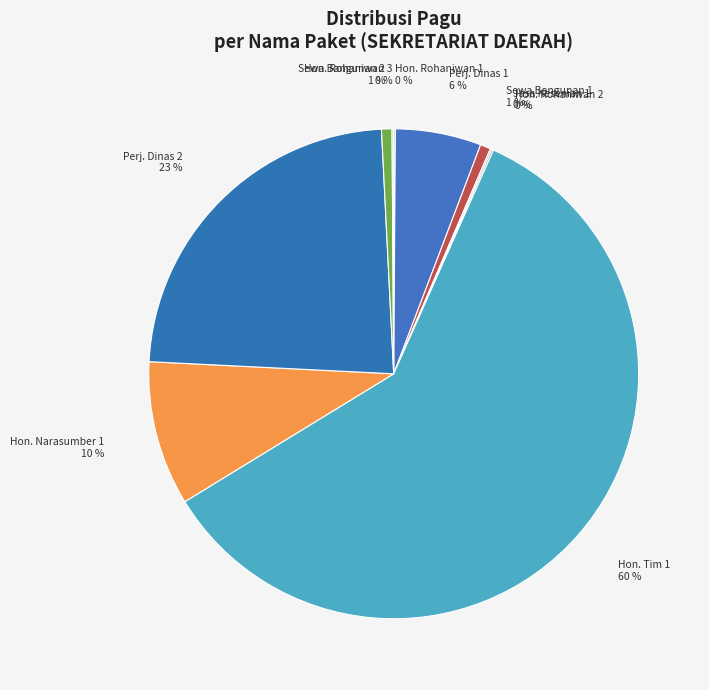

The Sewa Bangunan 1 slice represents 1% of the pie. True or false?

True